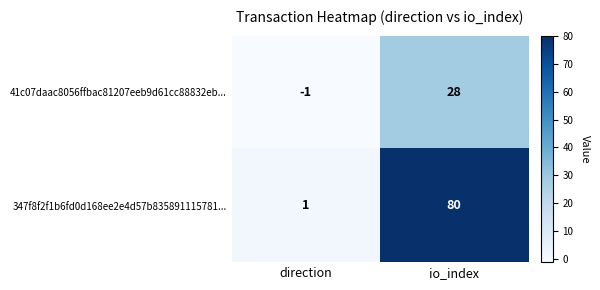

How many series are shown in this chart?

2